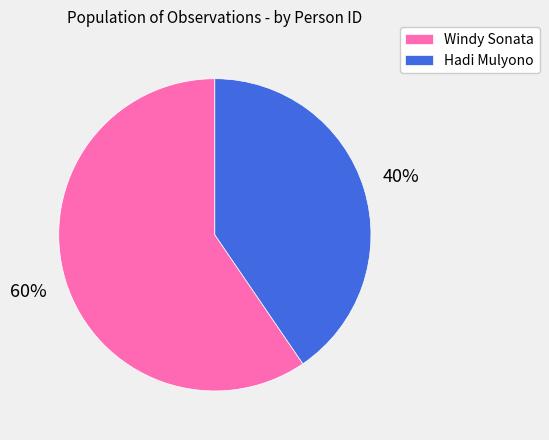

The Windy Sonata slice represents 60% of the pie. True or false?

True